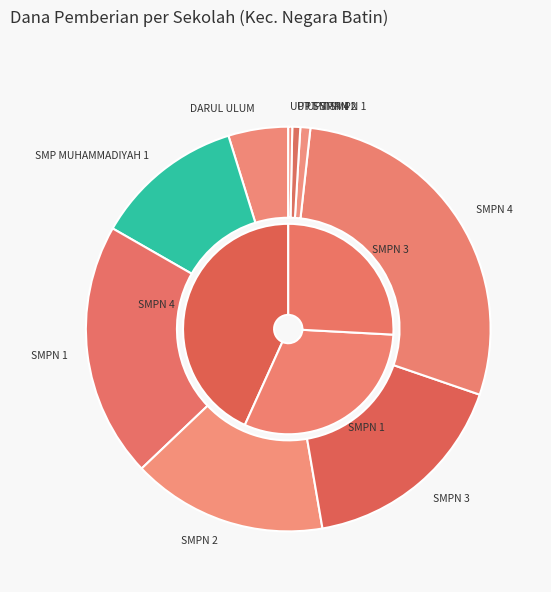

Rank the categories by value from lowest to highest.

UPT SMP NEGERI 3 NEGARA BATIN, UPT SMP NEGERI 4 NEGARA BATIN, UPT SMP NEGERI 2 NEGARA BATIN, UPT SMP NEGERI 1 NEGARA BATIN, SMP DARUL ULUM AL BAHRIYAH, SMP MUHAMMADIYAH 1 NEGARA BATIN, SMP NEGERI 2 NEGARA BATIN, SMP NEGERI 3 NEGARA BATIN, SMP NEGERI 1 NEGARA BATIN, SMP NEGERI 4 NEGARA BATIN